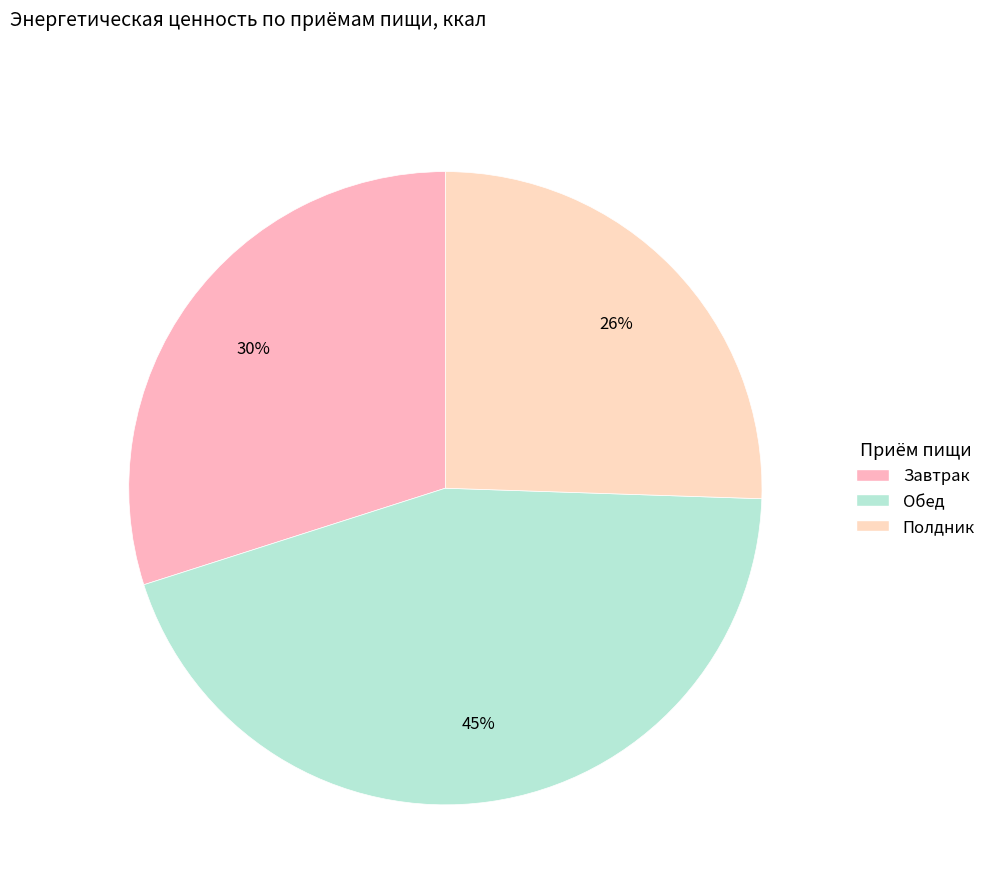

What is the largest slice in the pie chart?

Обед